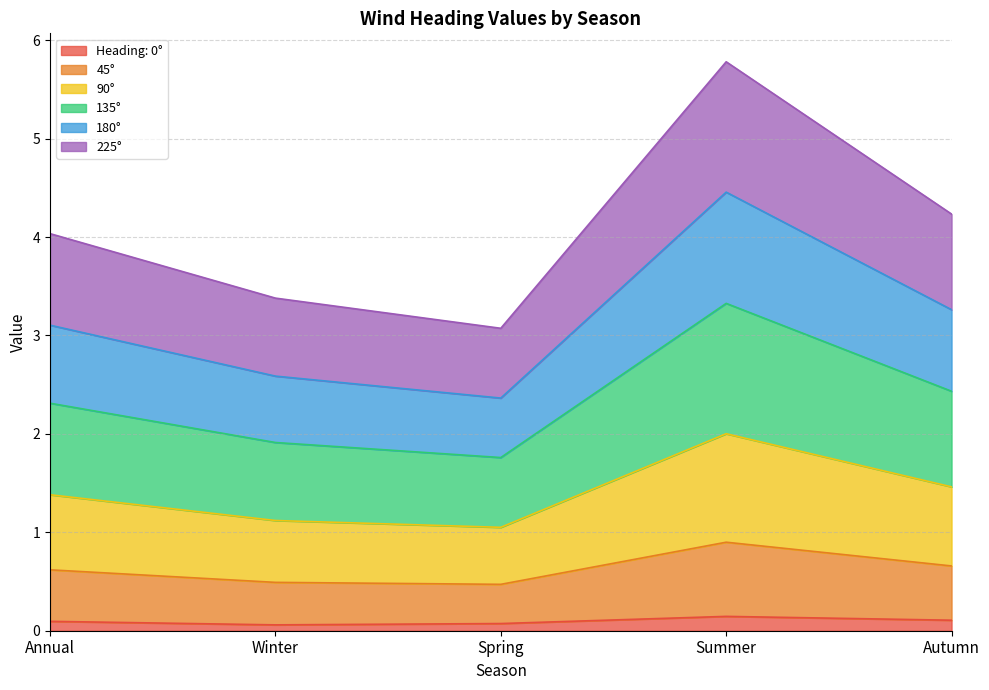

Count the number of data series in this chart.

6